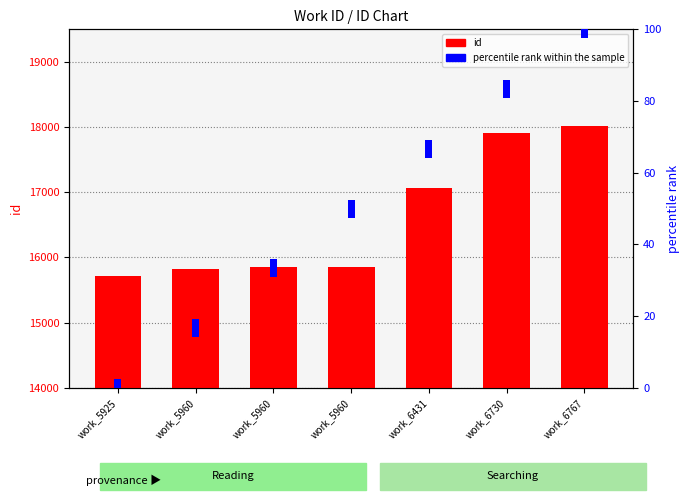

What value does the id series have at work_6767, to the nearest 10?

18010